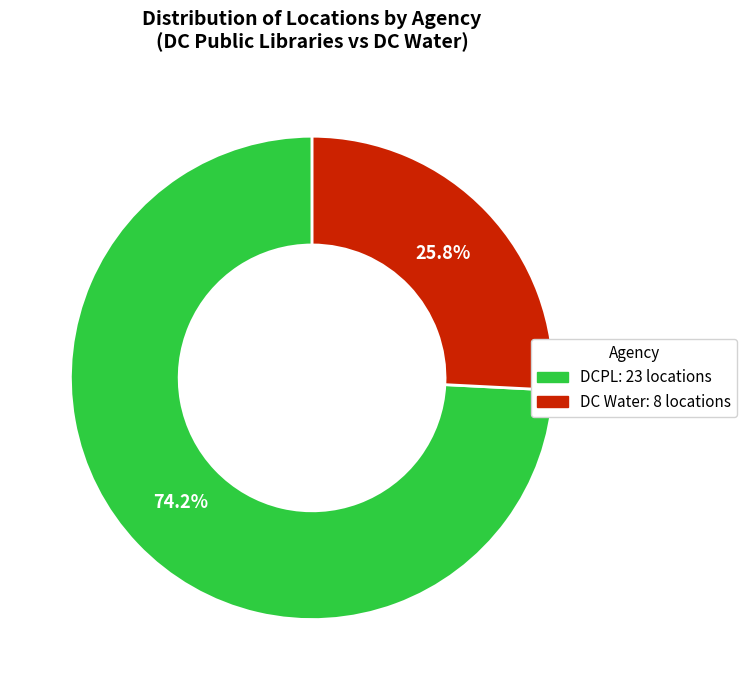

Is there a majority slice in this chart?

Yes